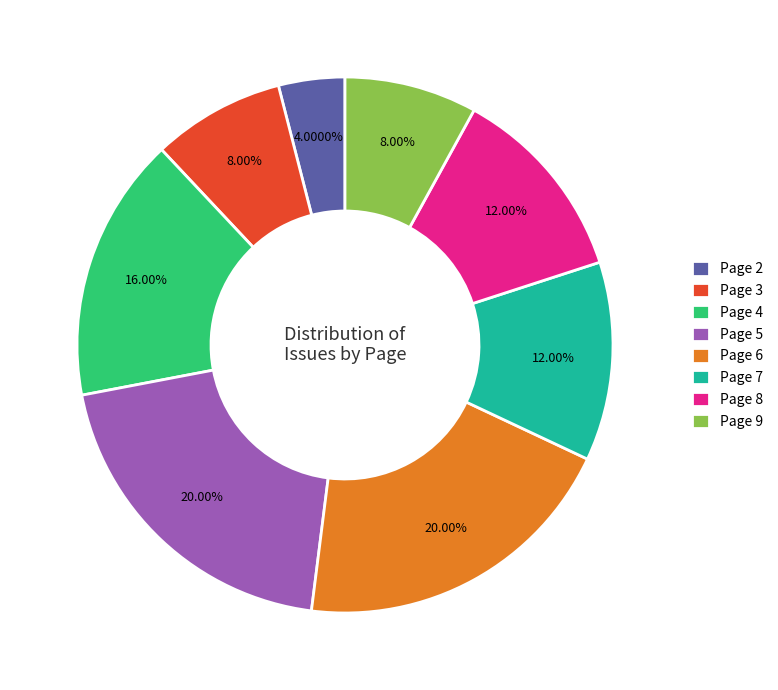

True or false: Page 7 accounts for 22% of the total.

False